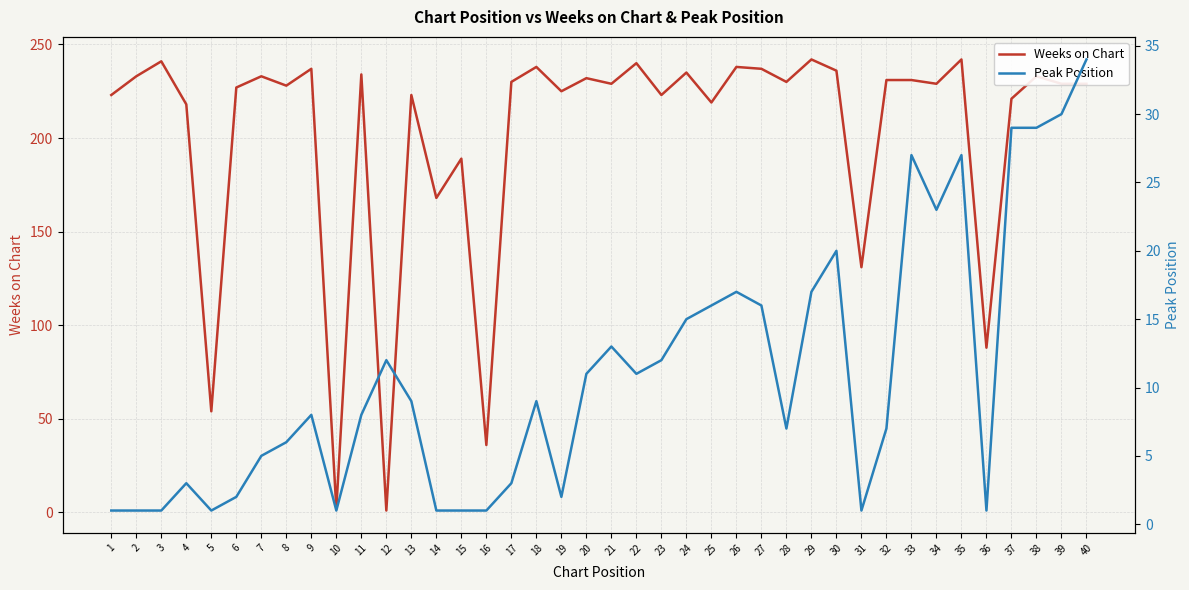

The Weeks on Chart series shows 359 at 20. True or false?

False